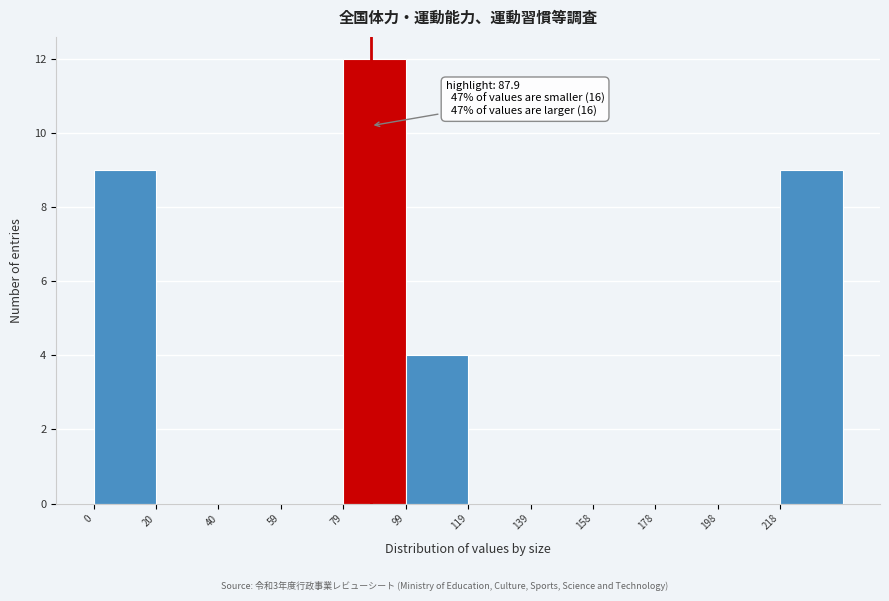

Which range on the x-axis has the tallest bar?

80 to 98